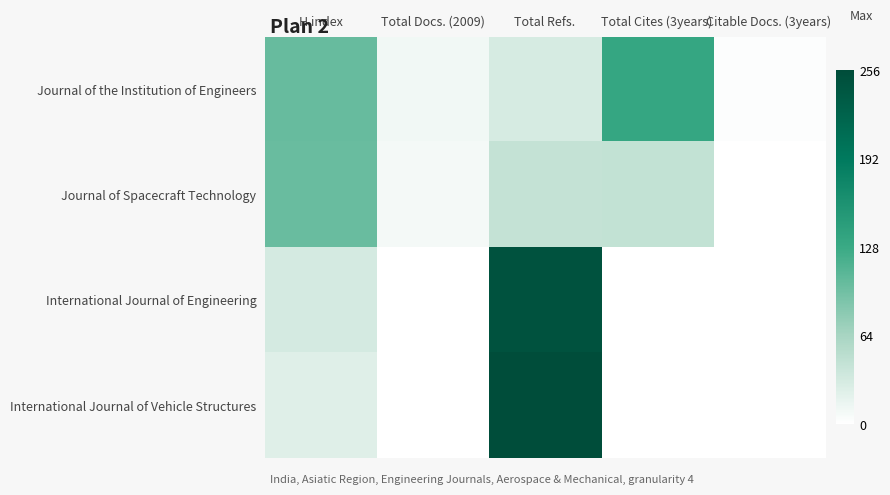

At which category is the sum across all series the highest?

Total Refs.